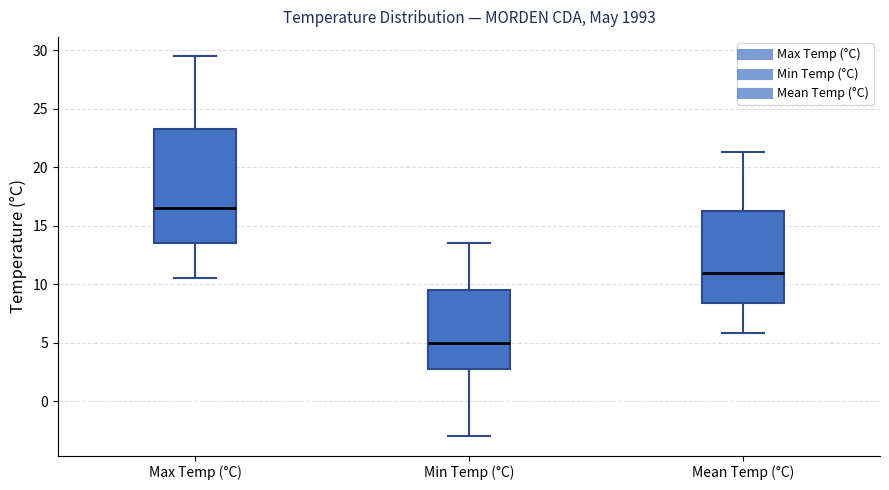

Where does the median line of the box for Max Temp (°C) sit on the y-axis? The values are not printed on the chart, so give them approximately, as read against the axis.

16.5